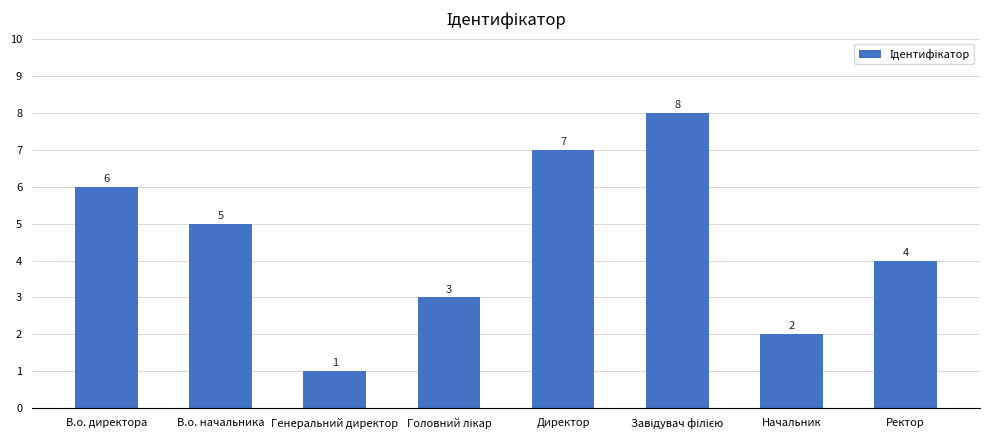

What is the greatest value displayed?

8